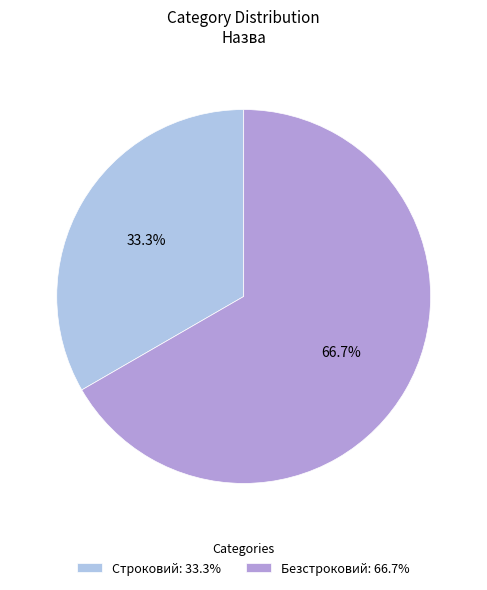

Count the number of slices in the pie.

2